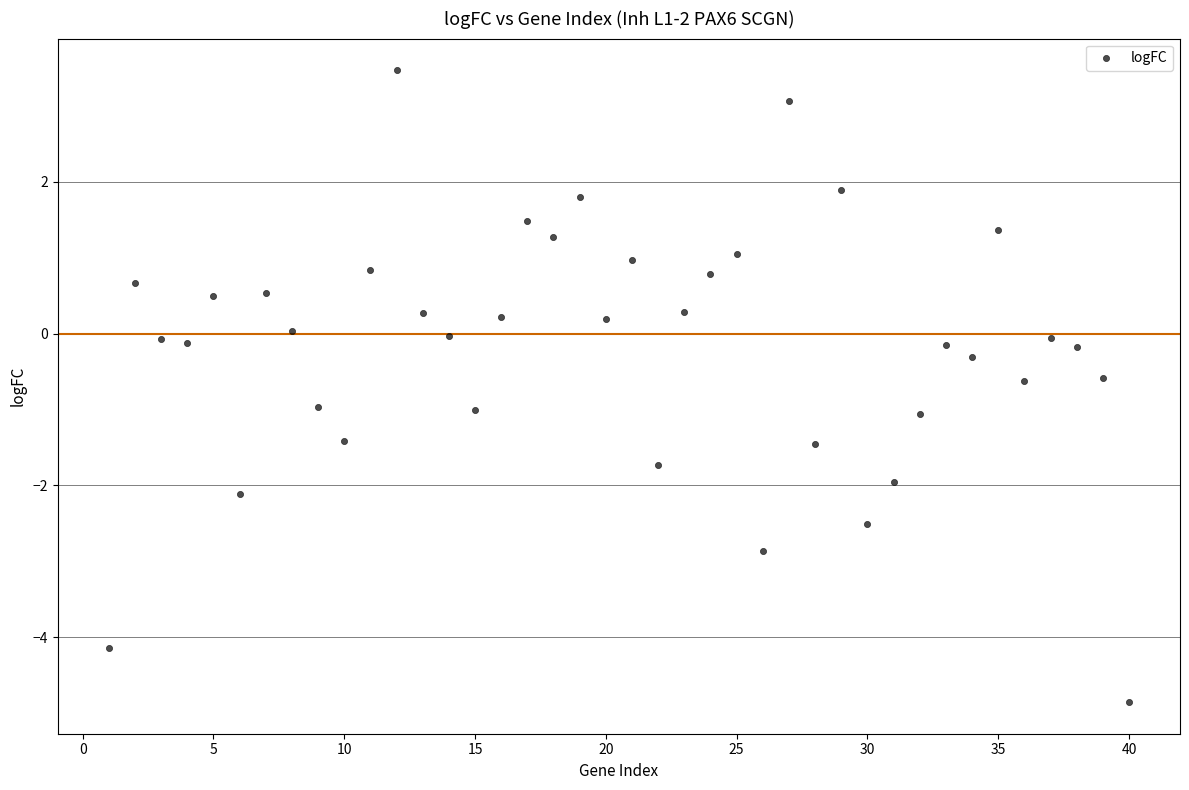

What is the range of Y values (max minus min)?

8.3